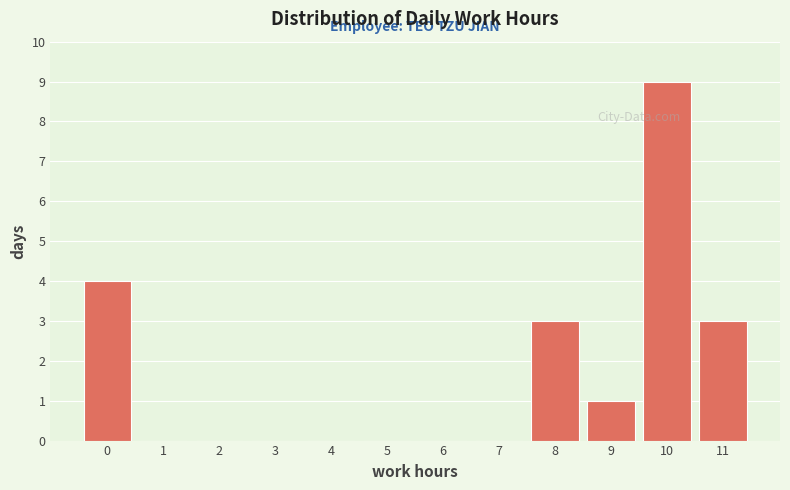

Reading left to right, list all the values displayed in this chart.

0=4	1=0	2=0	3=0	4=0	5=0	6=0	7=0	8=3	9=1	10=9	11=3